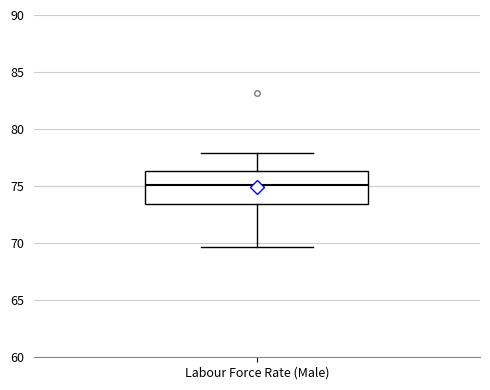

Transcribe this box plot: give where the median line is, the range the box spans, and where the two whiskers end, as read against the y-axis. The values are not printed on the chart, so give them approximately, as read against the axis.

median 75.0, box 73.5 to 76.5, whiskers 69.5 to 78.0